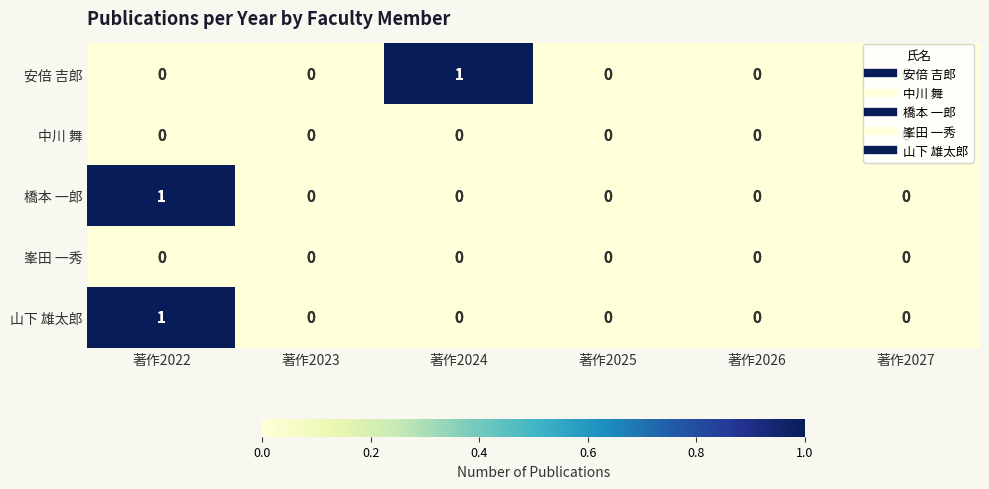

At which category is the sum across all series the highest?

著作2022